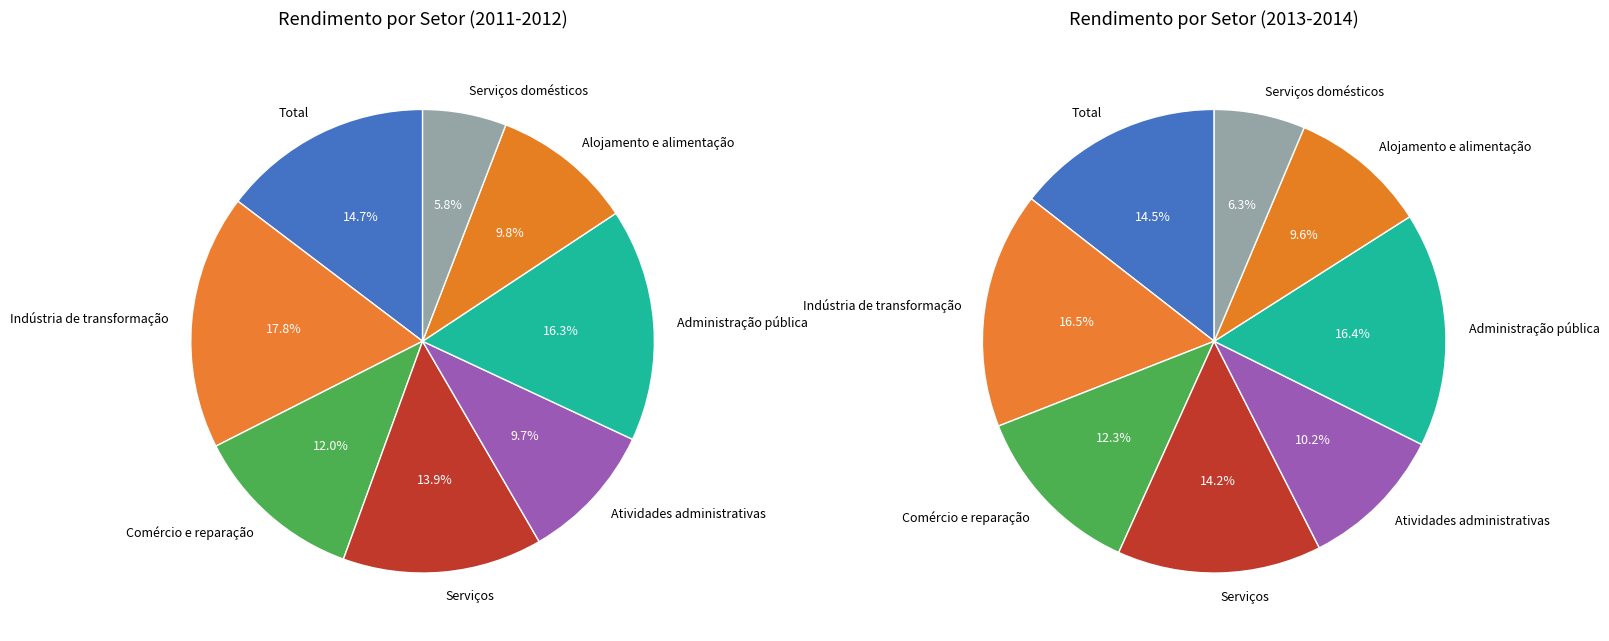

Which category has the biggest portion of the pie?

Indústria de transformação